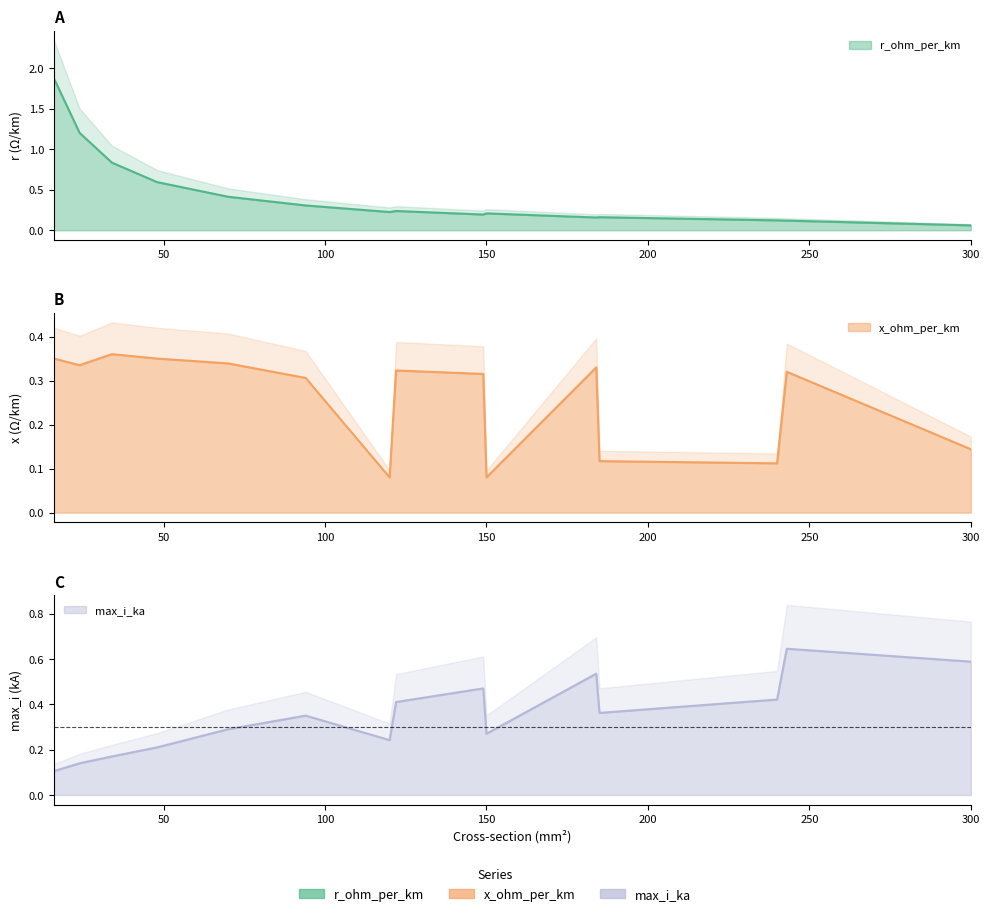

List the series in order of their overall mean, highest first.

r_ohm_per_km, max_i_ka, x_ohm_per_km